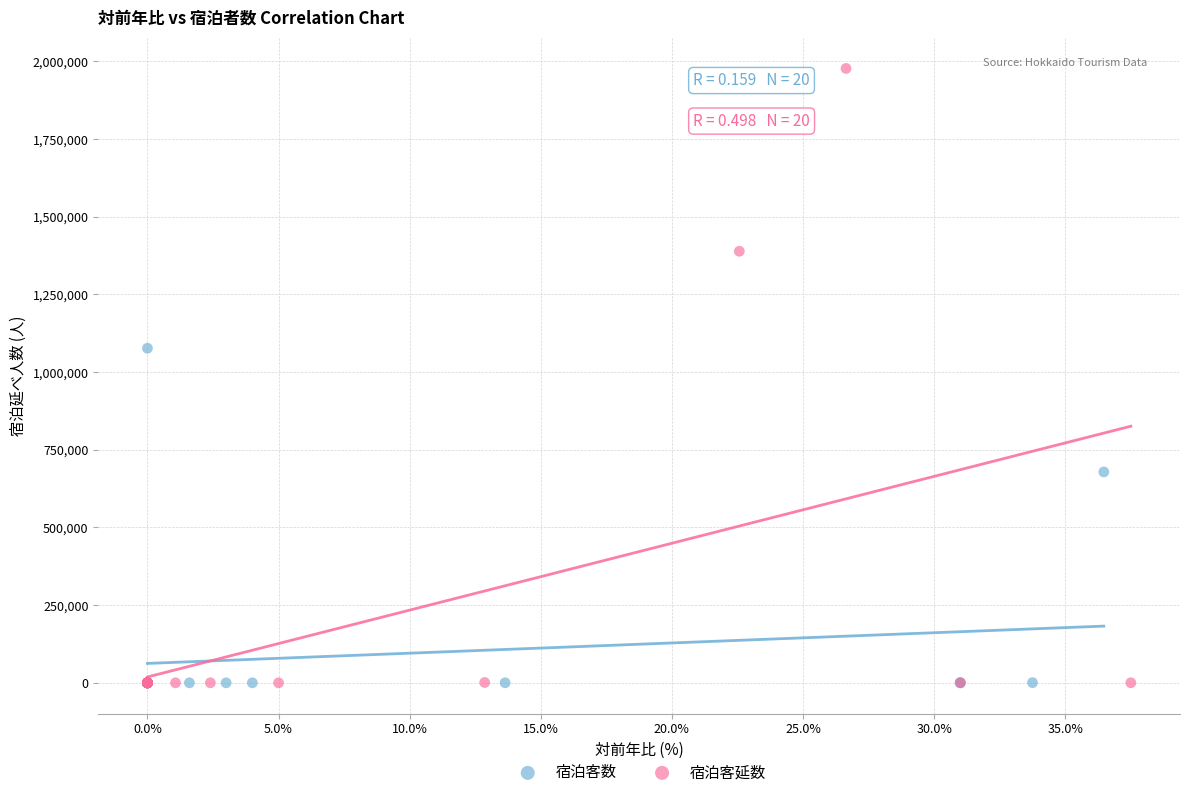

Which series has the largest Y range (max minus min)?

宿泊客延数